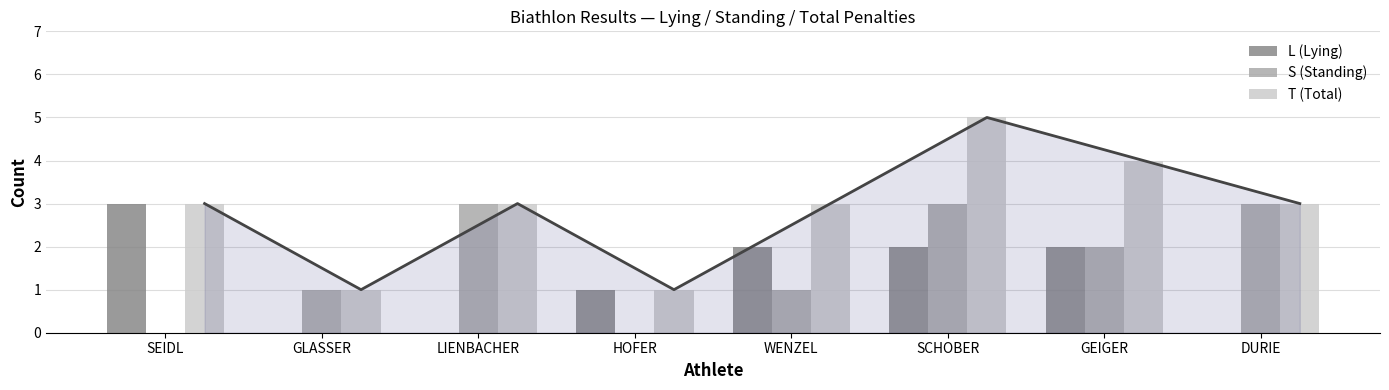

The S (Standing) series shows 3 at SCHOBER. True or false?

True